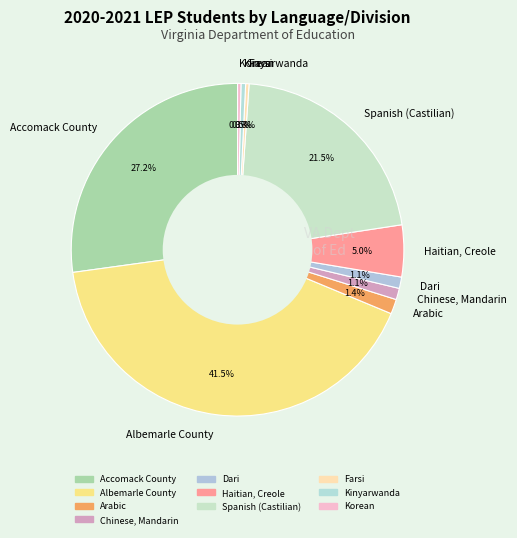

How many segments does this pie chart have?

10